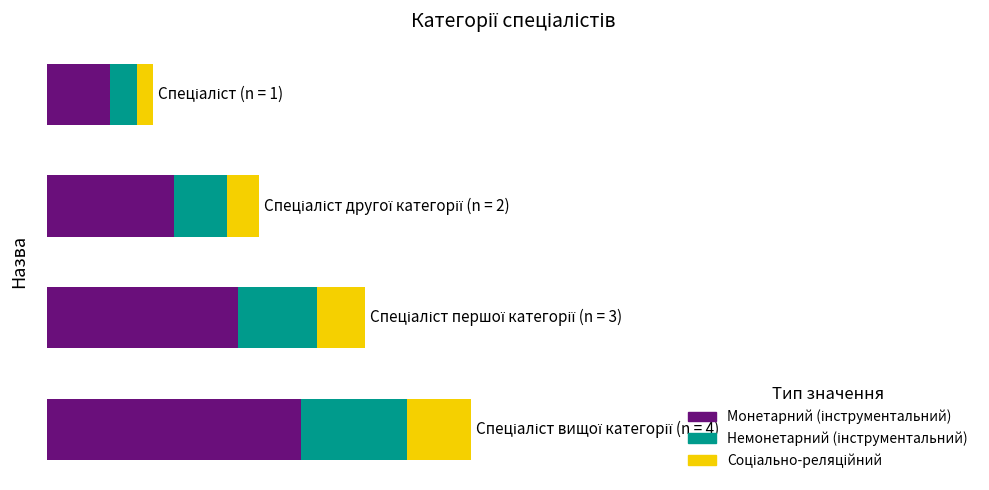

How many bars are there in total?

12